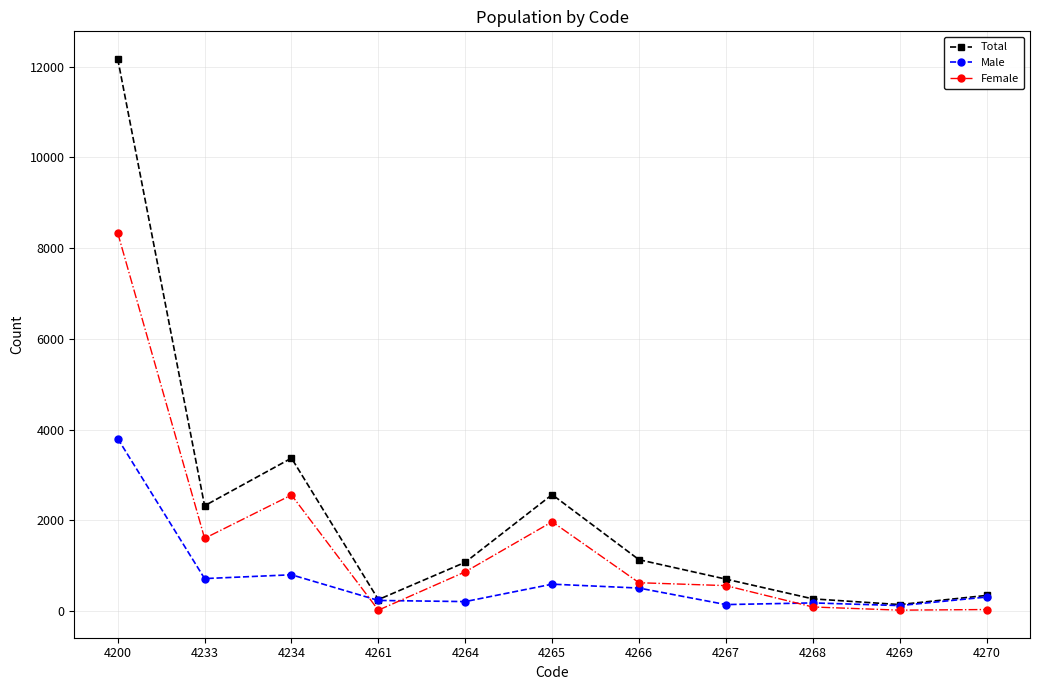

What is the smallest value displayed?

19